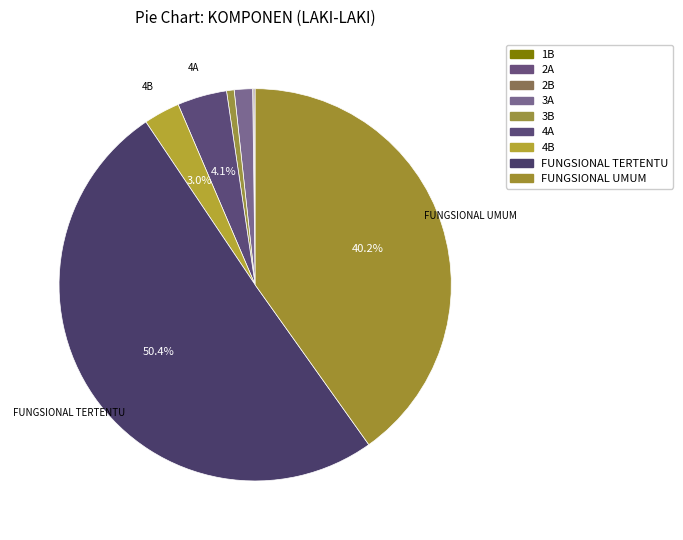

How many segments does this pie chart have?

9